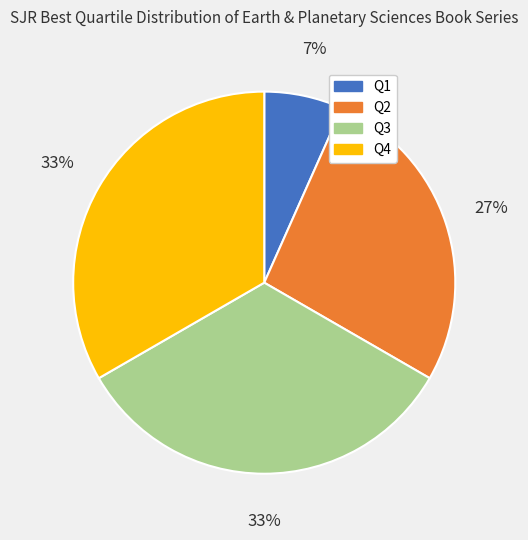

What is the ratio of the value at Q4 to the value at Q3?

1.0